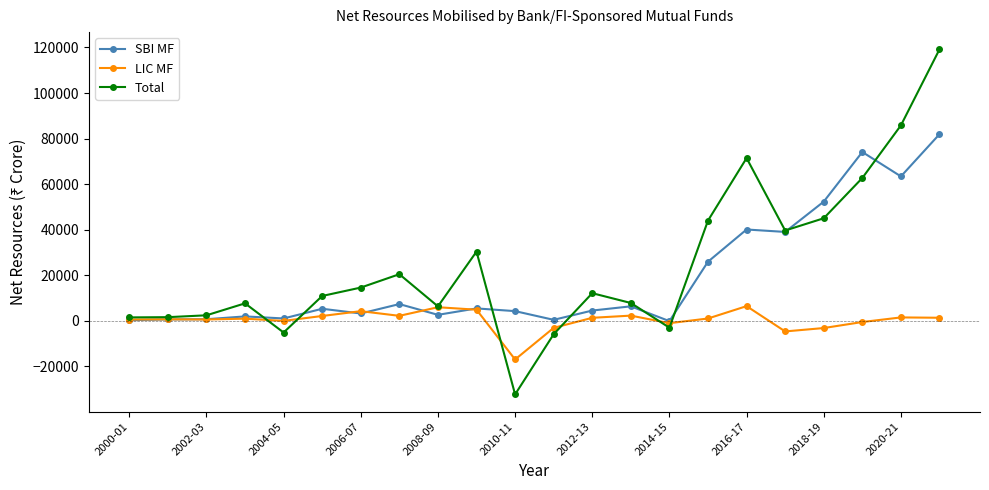

True or false: SBI MF has more than 0 interior local peaks.

True